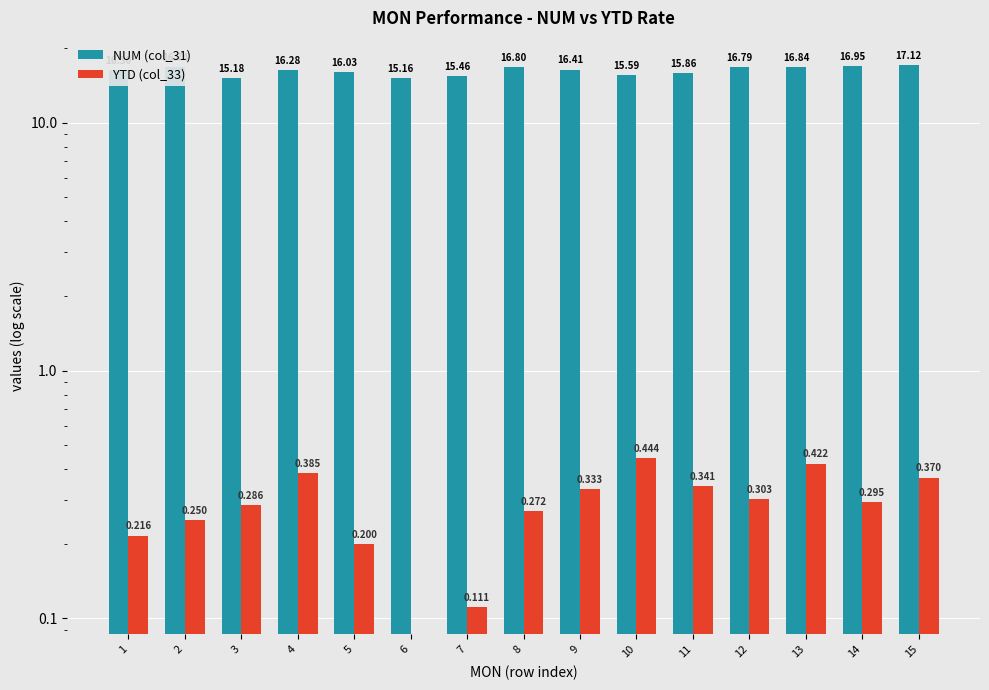

Rank the categories by YTD (col_33) value from lowest to highest.

6, 7, 5, 1, 2, 8, 3, 14, 12, 9, 11, 15, 4, 13, 10